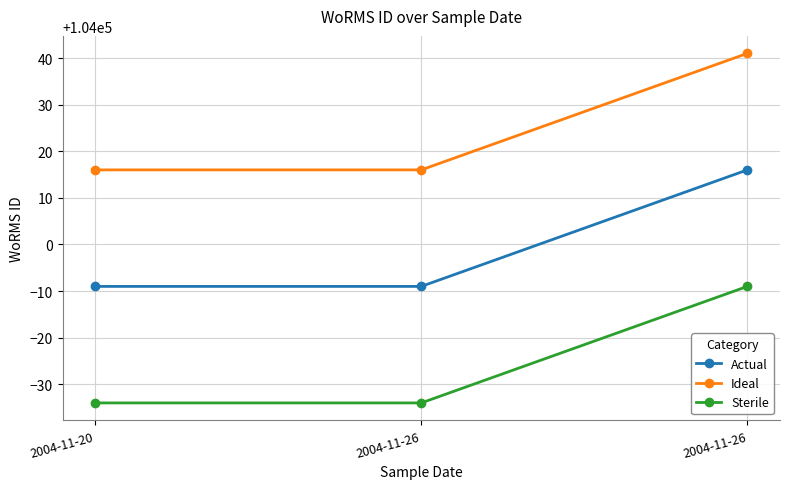

Reading left to right, list all the values displayed in this chart.

Actual: 2004-11-20=103991	2004-11-26=103991	2004-11-26=104016
Ideal: 2004-11-20=104016	2004-11-26=104016	2004-11-26=104041
Sterile: 2004-11-20=103966	2004-11-26=103966	2004-11-26=103991